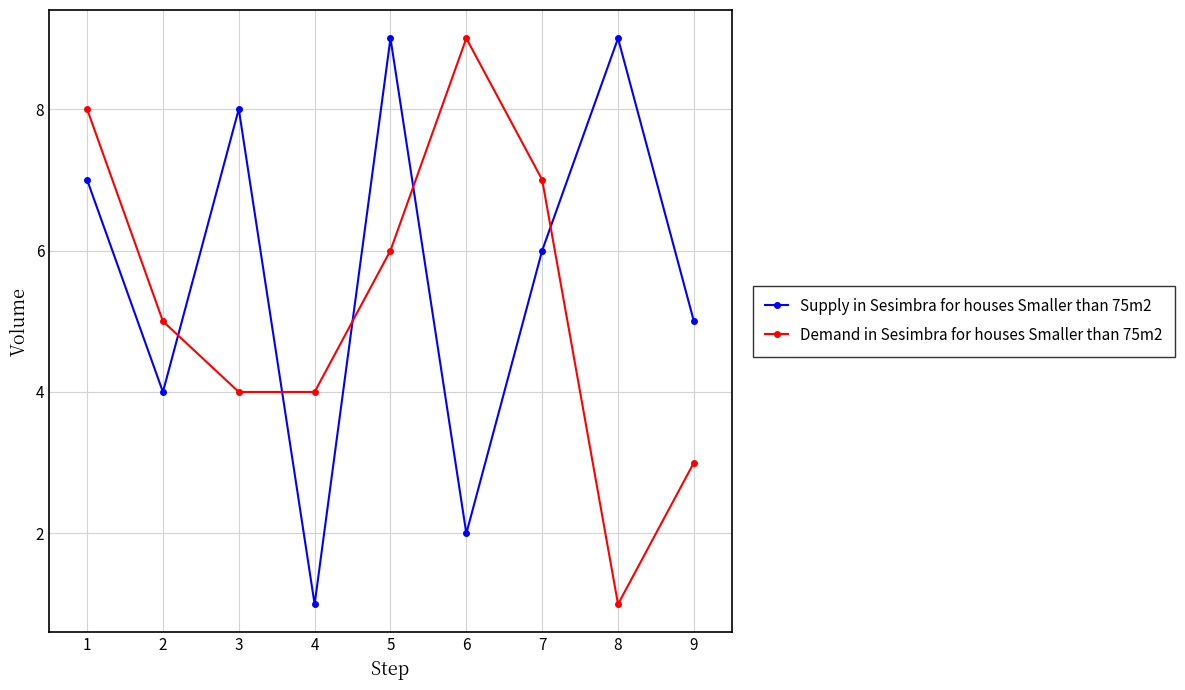

What is the sum of the Demand in Sesimbra for houses Smaller than 75m2 values at 2 and 4?

9